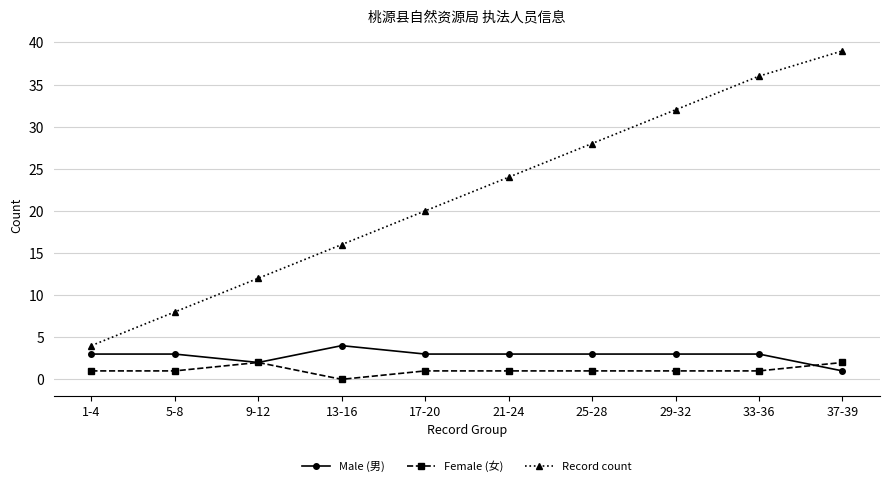

At 37-39, list the series in order from smallest to largest.

Male (男), Female (女), Record count